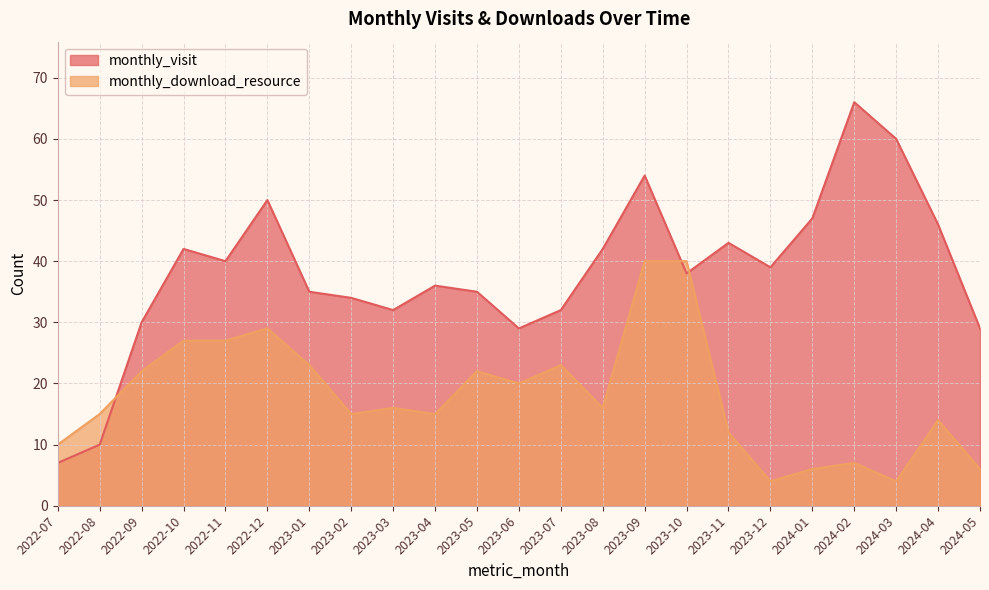

What is the total value across all series at 2023-08?

58